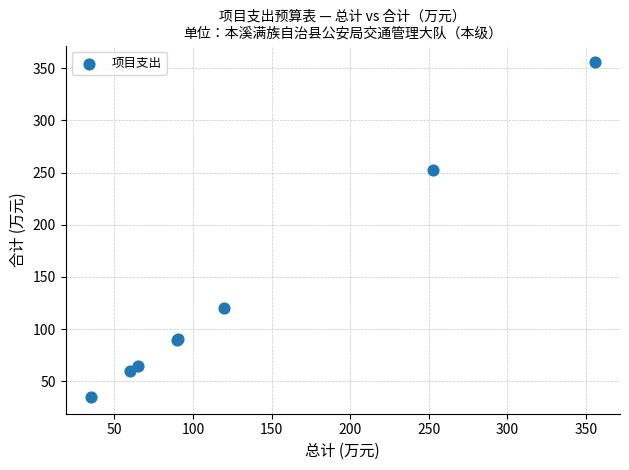

What Y value in the scatter plot is closest to 195?

252.9